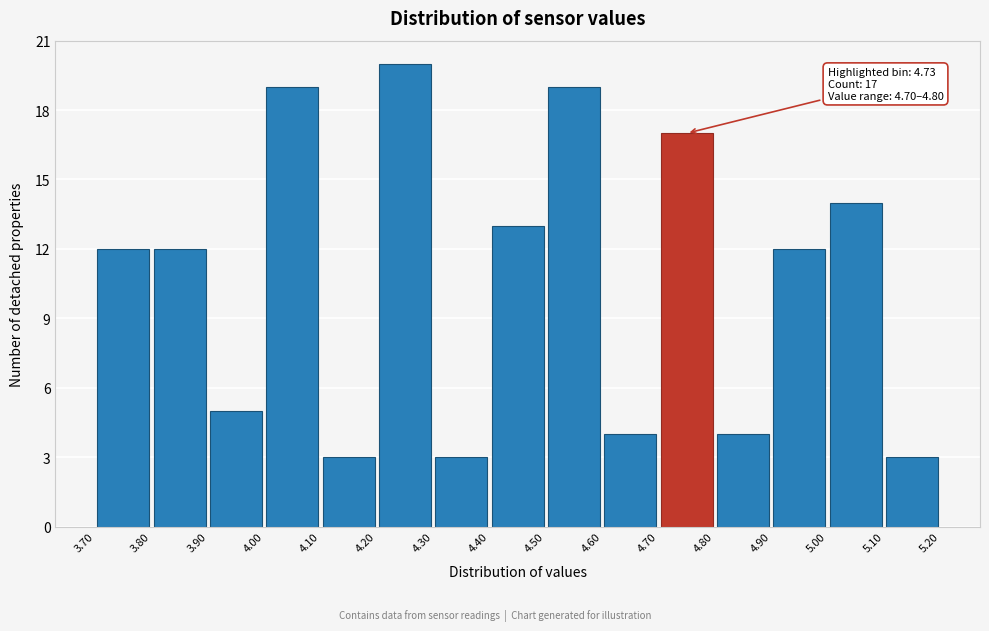

Which range on the x-axis has the tallest bar?

4.20 to 4.30